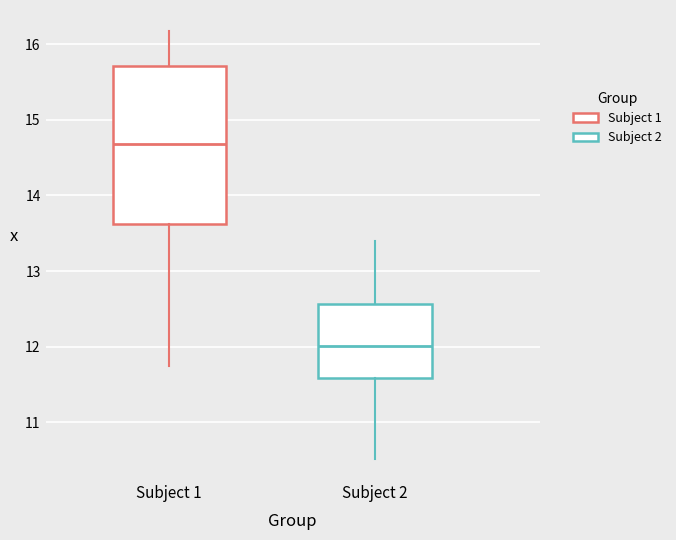

Which box is the tallest, from its lower edge to its upper edge?

Subject 1